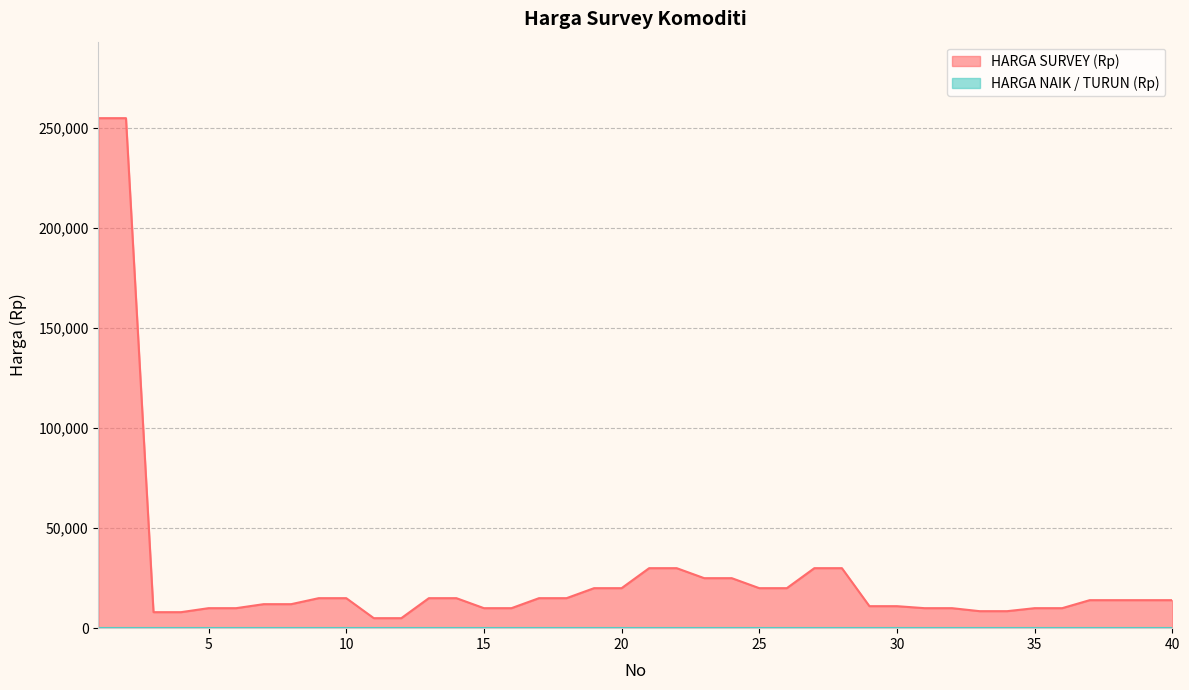

Where is the data nearest to the value 130000?

21